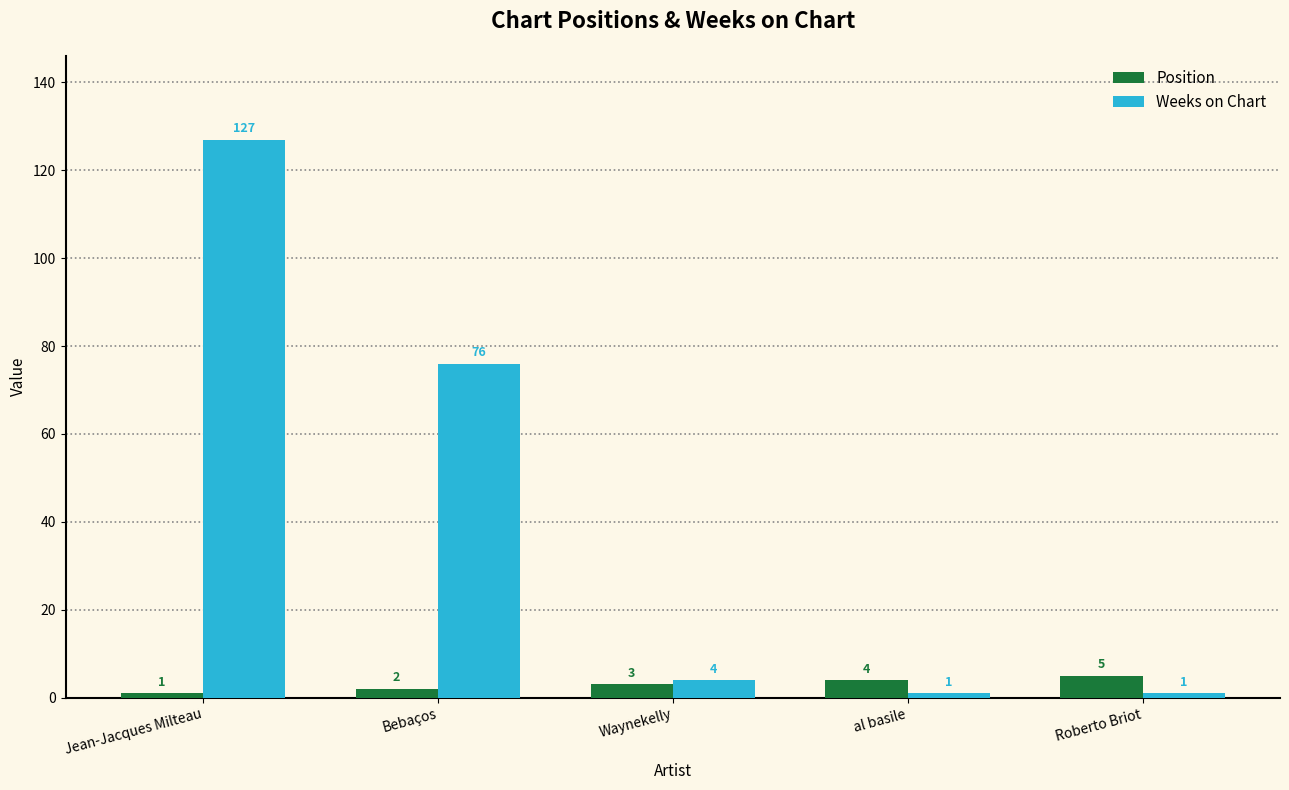

At how many categories does at least one series exceed 114?

1